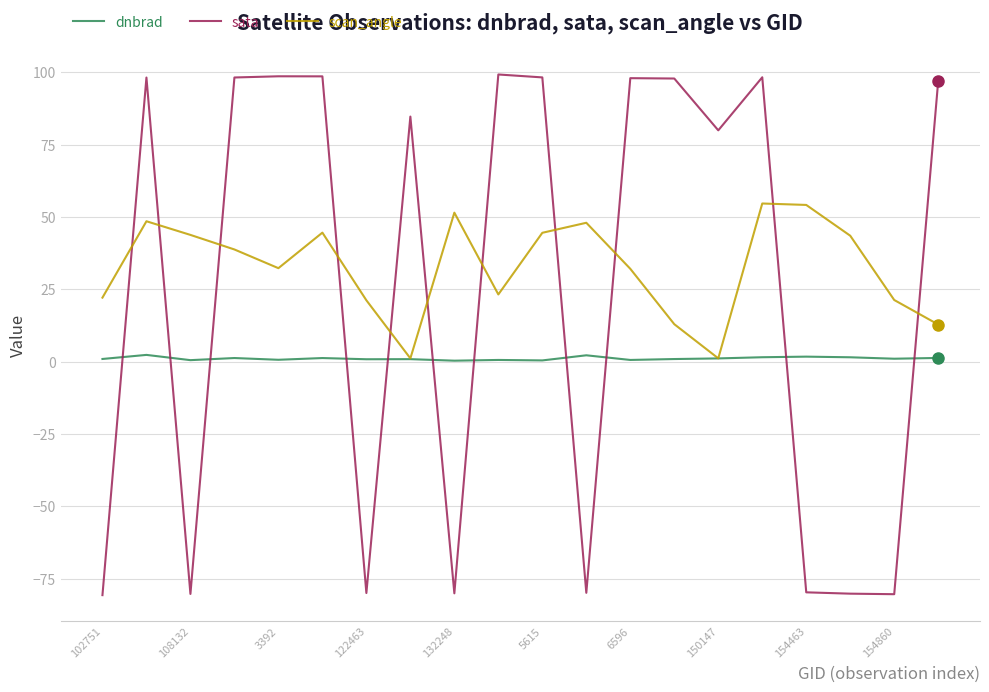

True or false: dnbrad and sata cross at least once.

True